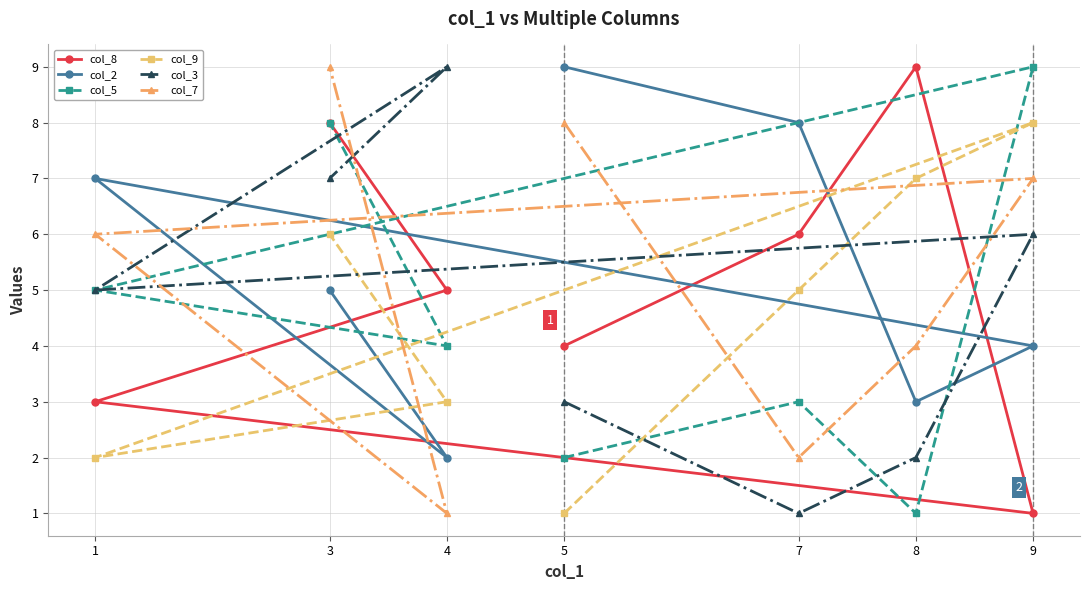

The col_7 series shows 6 at 1. True or false?

True